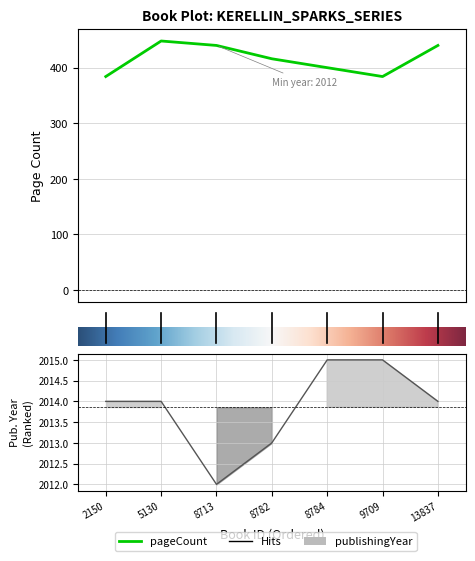

Count the pageCount values in the range 384 to 440.

6